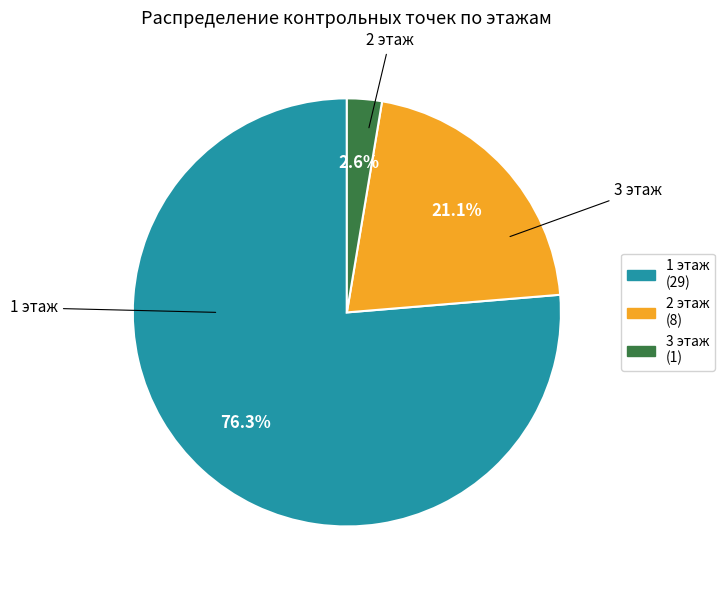

Which slice is the smallest?

3 этаж